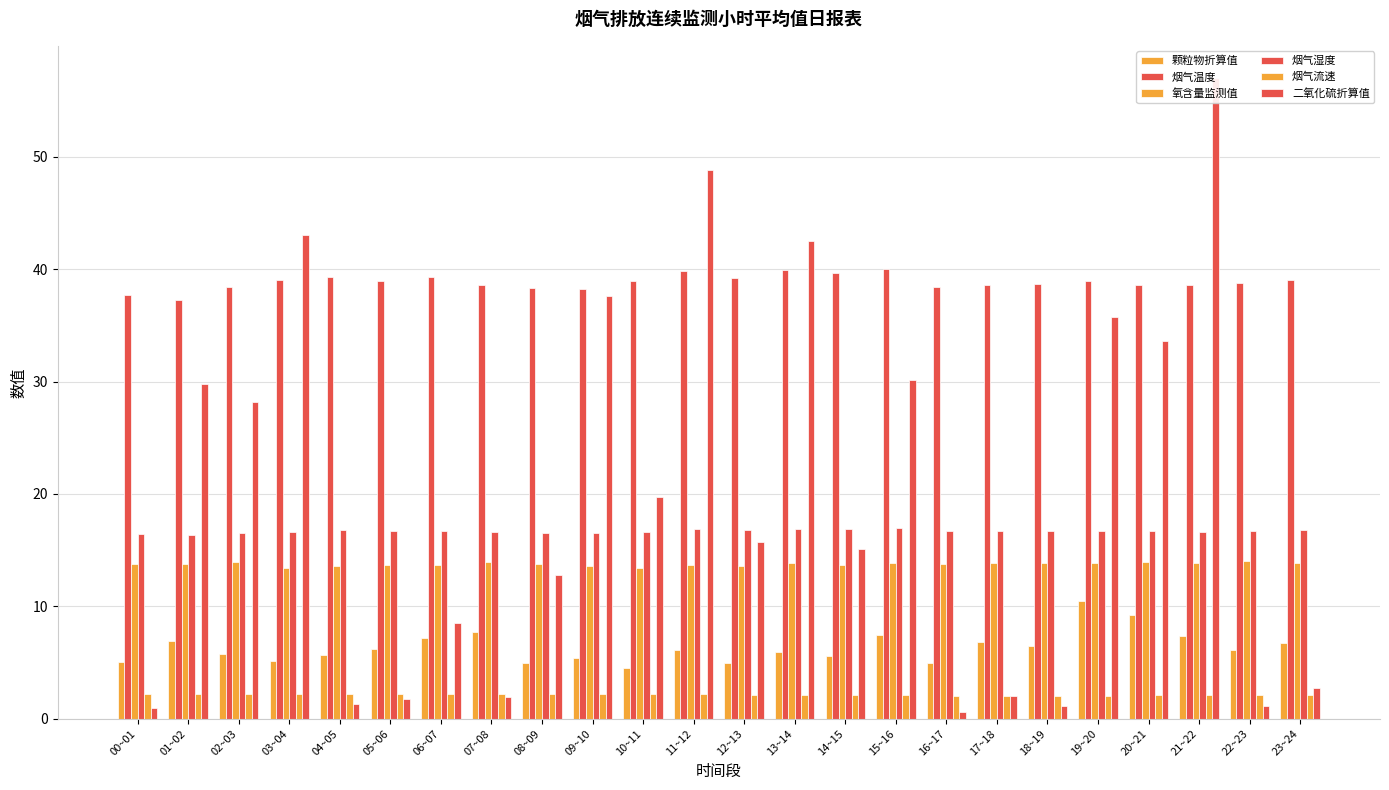

What is the value of the 颗粒物折算值 bar at the 8th from the left?

7.7